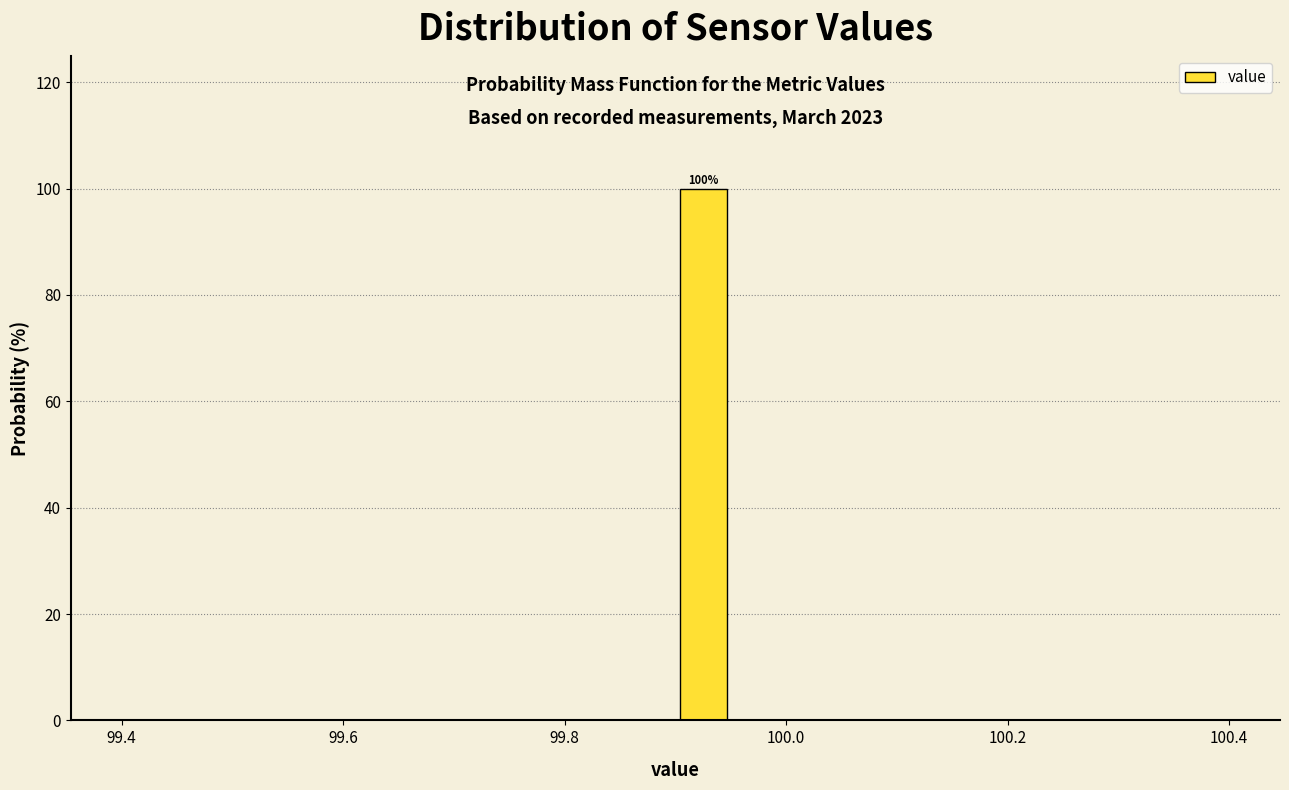

Read against the x-axis, roughly where is the centre of the tallest bar?

99.92